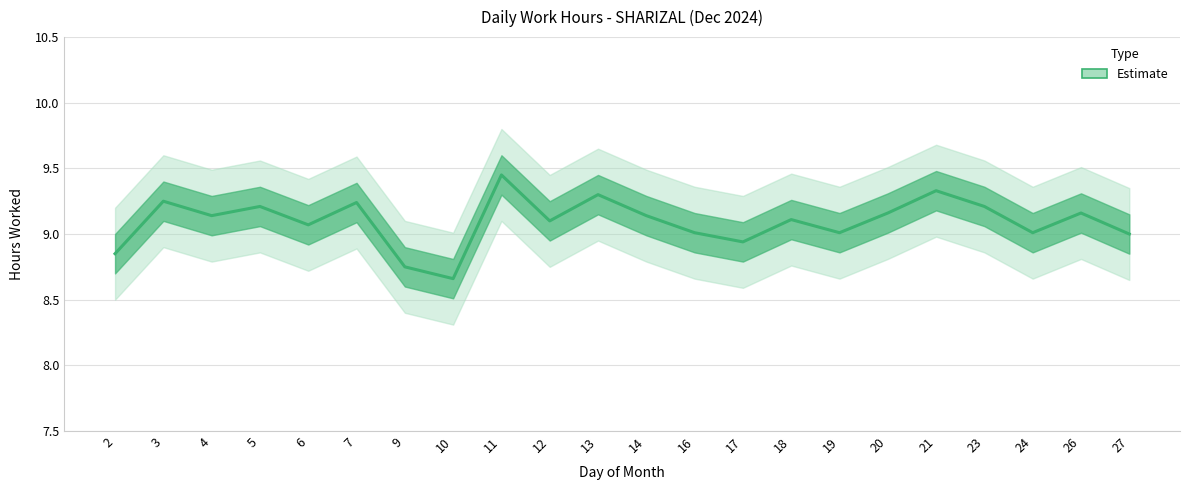

The chart shows a value of 2.6 at 24. True or false?

False